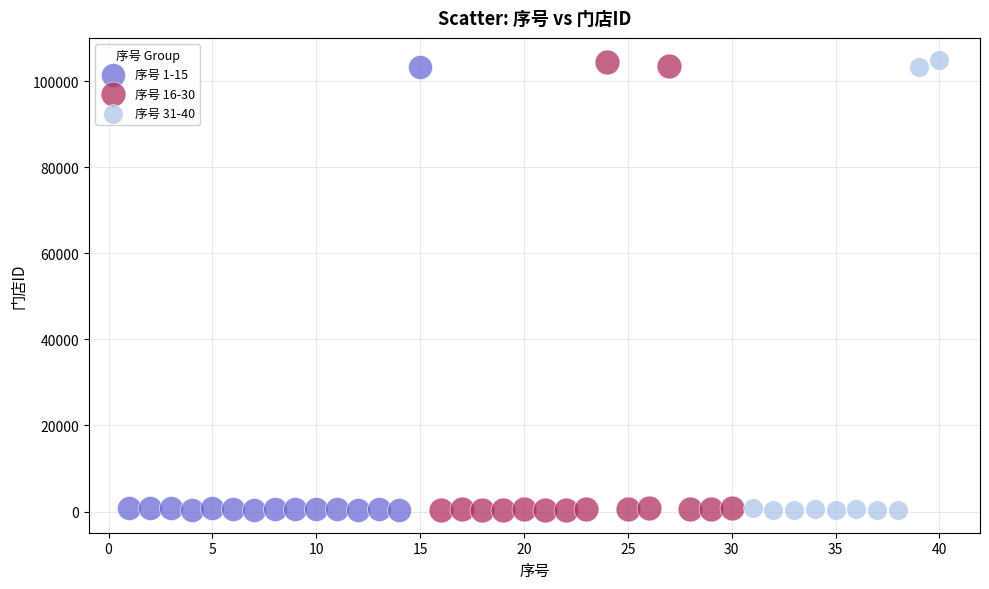

What are all the series names shown in the legend?

序号 1-15, 序号 16-30, 序号 31-40